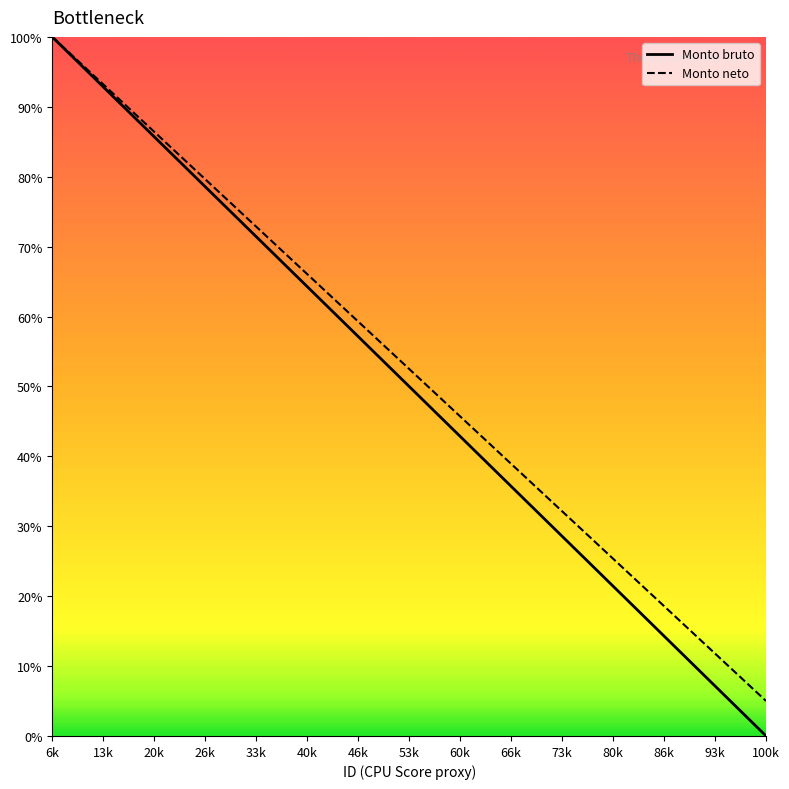

True or false: Monto bruto has a value of 8.3 at 80k.

False